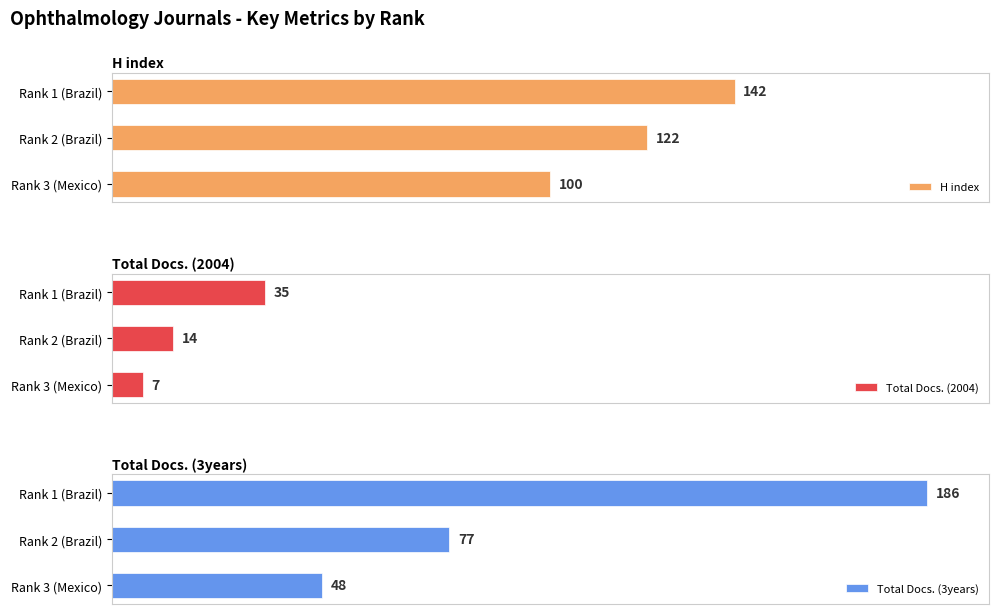

How many Total Docs. (2004) values are between 7 and 35?

3